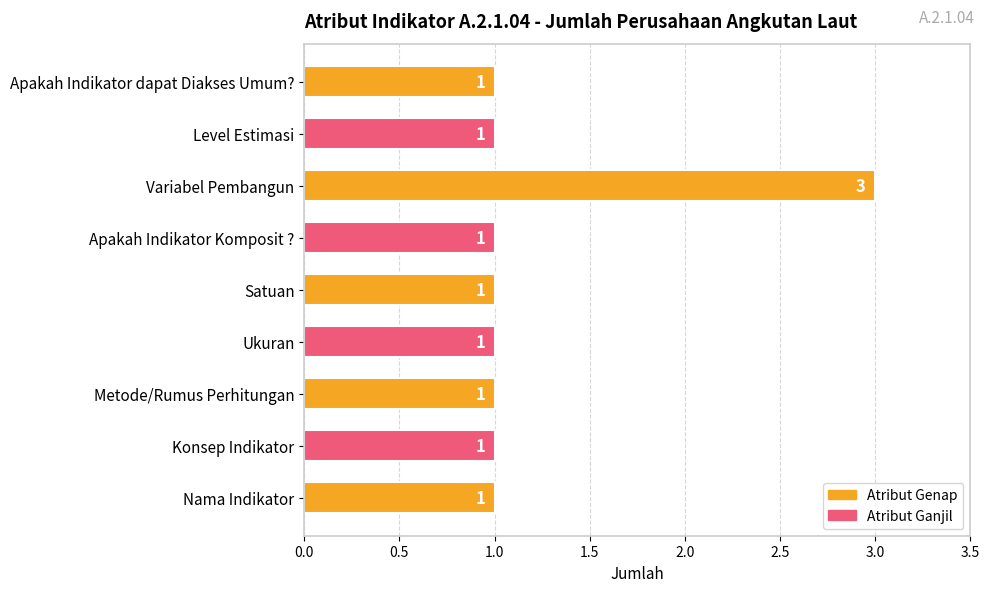

Reading bottom to top, extract all data points from this chart.

Nama Indikator=1	Konsep Indikator=1	Metode/Rumus Perhitungan=1	Ukuran=1	Satuan=1	Apakah Indikator Komposit ?=1	Variabel Pembangun=3	Level Estimasi=1	Apakah Indikator dapat Diakses Umum?=1